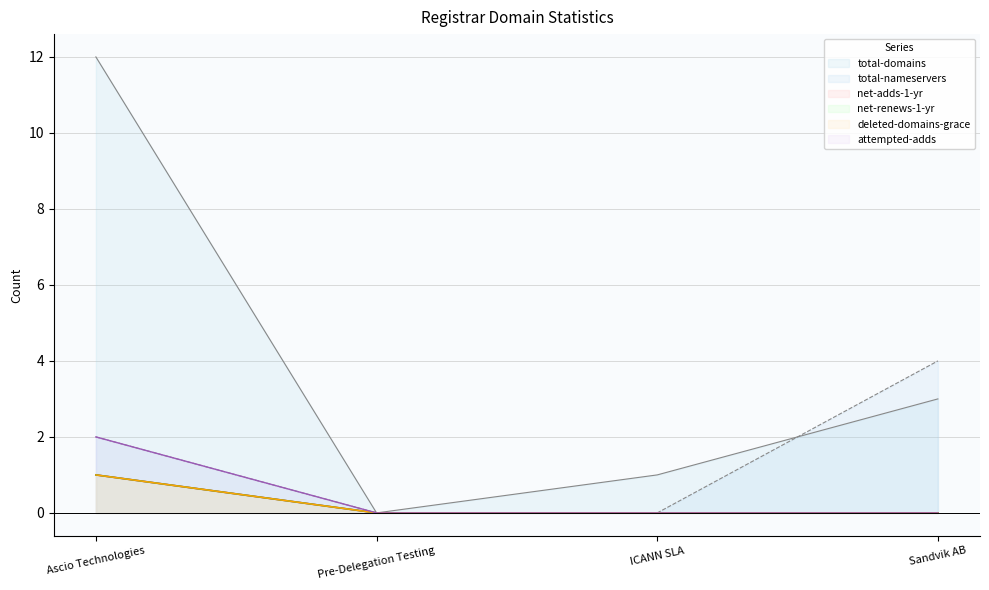

Rank the series at Pre-Delegation Testing from lowest to highest value.

total-domains, total-nameservers, net-adds-1-yr, net-renews-1-yr, deleted-domains-grace, attempted-adds